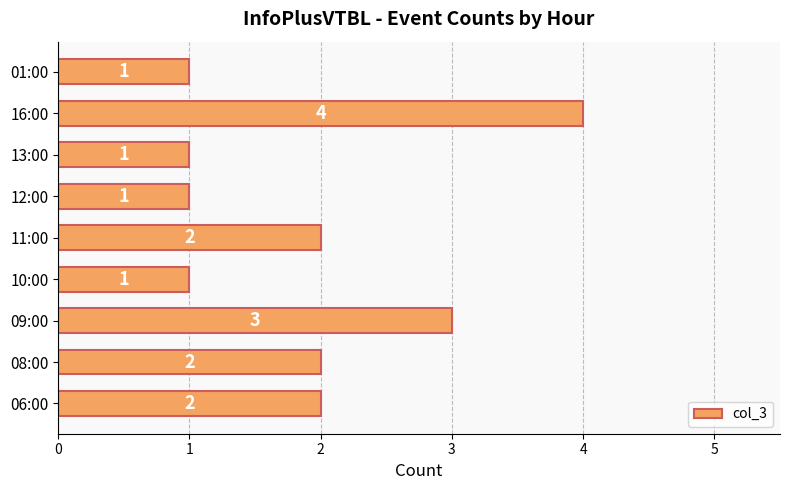

How many values are between 1 and 2?

7